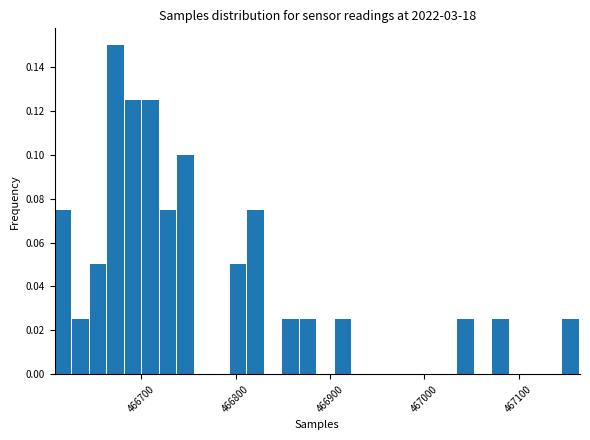

Around what value on the x-axis is the tallest bar? Give the approximate position of its centre, as read against the axis.

466670